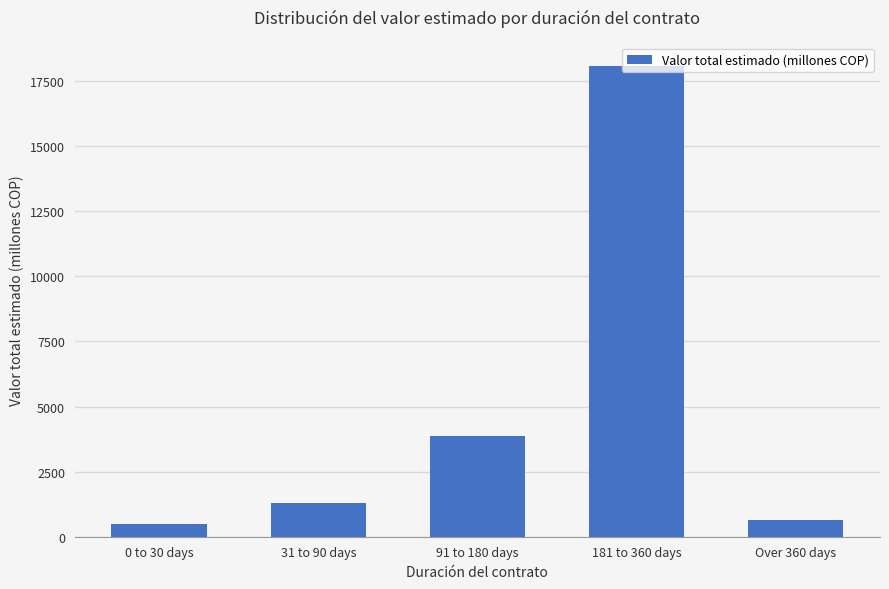

Rank the categories by value from lowest to highest.

0 to 30 days, Over 360 days, 31 to 90 days, 91 to 180 days, 181 to 360 days